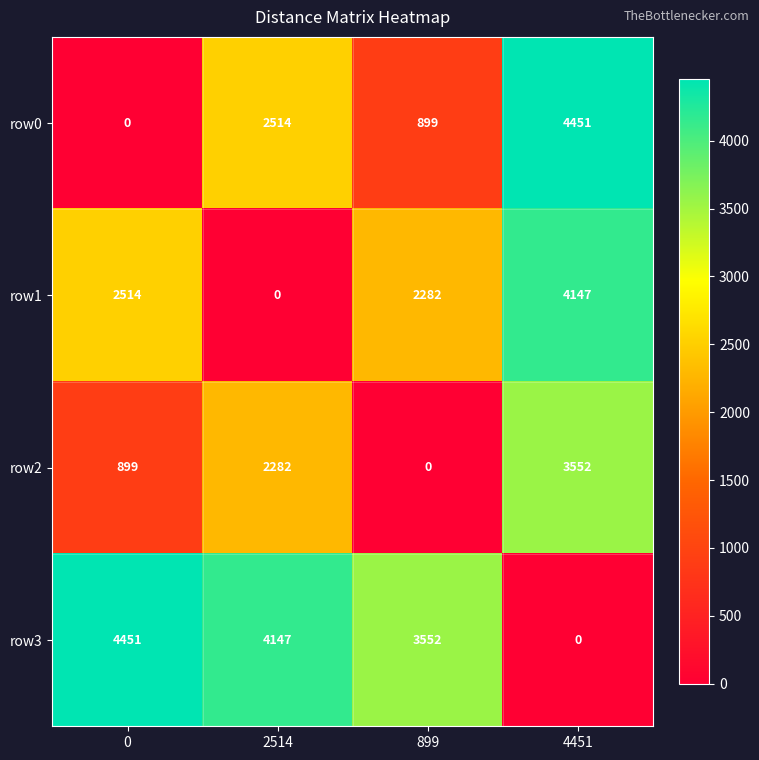

The value of row0 at 899 is 899. True or false?

True